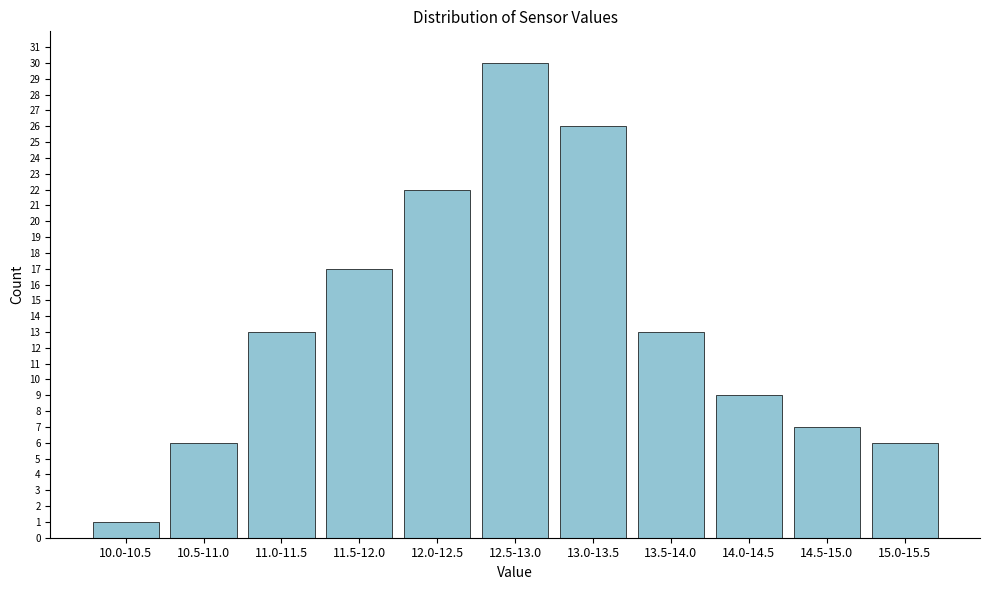

Reading left to right, transcribe all the data shown in this chart.

10.0-10.5=1	10.5-11.0=6	11.0-11.5=13	11.5-12.0=17	12.0-12.5=22	12.5-13.0=30	13.0-13.5=26	13.5-14.0=13	14.0-14.5=9	14.5-15.0=7	15.0-15.5=6